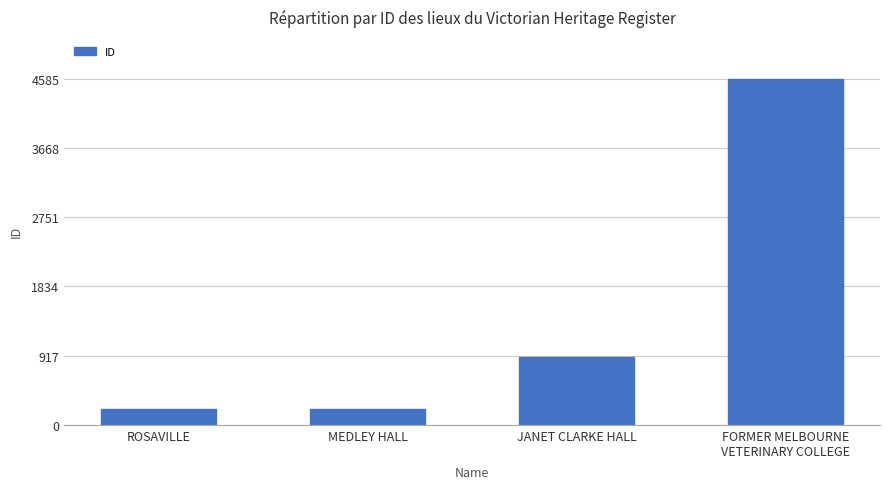

What is the label of the 4th bar from the left?

FORMER MELBOURNE
VETERINARY COLLEGE